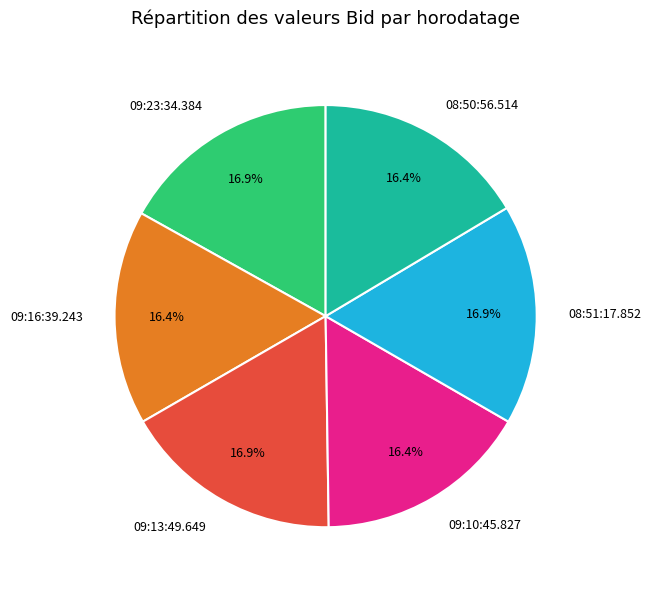

The 08:51:17.852 slice represents 28% of the pie. True or false?

False